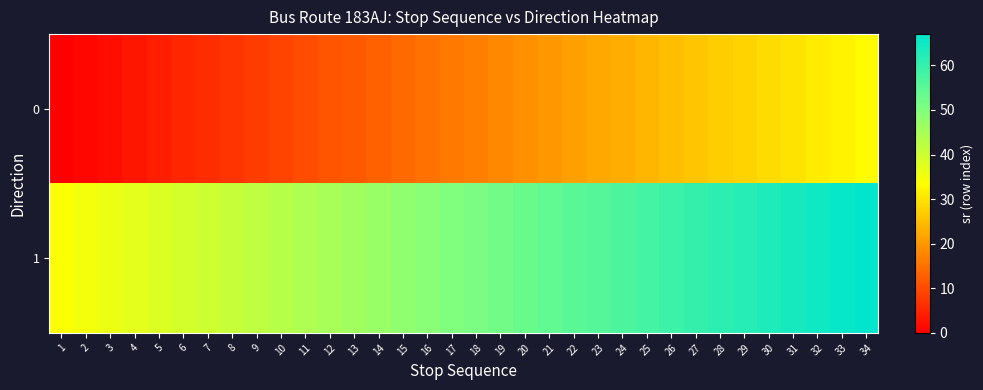

Reading right to left, list all the values displayed in this chart.

0: 34=33	33=32	32=31	31=30	30=29	29=28	28=27	27=26	26=25	25=24	24=23	23=22	22=21	21=20	20=19	19=18	18=17	17=16	16=15	15=14	14=13	13=12	12=11	11=10	10=9	9=8	8=7	7=6	6=5	5=4	4=3	3=2	2=1	1=0
1: 34=67	33=66	32=65	31=64	30=63	29=62	28=61	27=60	26=59	25=58	24=57	23=56	22=55	21=54	20=53	19=52	18=51	17=50	16=49	15=48	14=47	13=46	12=45	11=44	10=43	9=42	8=41	7=40	6=39	5=38	4=37	3=36	2=35	1=34